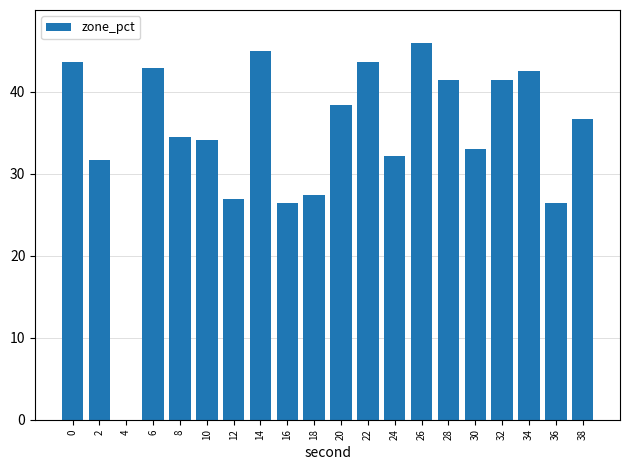

How many series are shown in this chart?

1